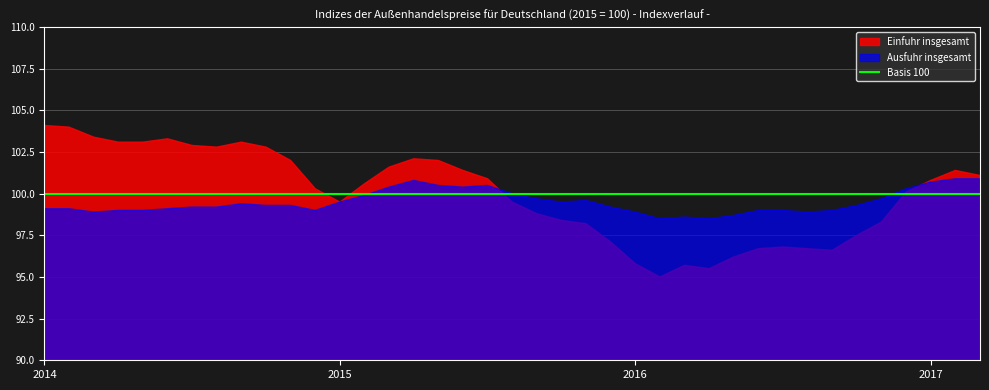

Reading left to right, transcribe all the data shown in this chart.

Einfuhr insgesamt: 2014-01=104.1	2014-02=104.0	2014-03=103.4	2014-04=103.1	2014-05=103.1	2014-06=103.3	2014-07=102.9	2014-08=102.8	2014-09=103.1	2014-10=102.8	2014-11=102.0	2014-12=100.3	2015-01=99.5	2015-02=100.6	2015-03=101.6	2015-04=102.1	2015-05=102.0	2015-06=101.4	2015-07=100.9	2015-08=99.5	2015-09=98.8	2015-10=98.4	2015-11=98.2	2015-12=97.1	2016-01=95.8	2016-02=95.0	2016-03=95.7	2016-04=95.5	2016-05=96.2	2016-06=96.7	2016-07=96.8	2016-08=96.7	2016-09=96.6	2016-10=97.5	2016-11=98.3	2016-12=100.1	2017-01=100.8	2017-02=101.4	2017-03=101.1
Ausfuhr insgesamt: 2014-01=99.1	2014-02=99.1	2014-03=98.9	2014-04=99.0	2014-05=99.0	2014-06=99.1	2014-07=99.2	2014-08=99.2	2014-09=99.4	2014-10=99.3	2014-11=99.3	2014-12=99.0	2015-01=99.5	2015-02=99.9	2015-03=100.4	2015-04=100.8	2015-05=100.5	2015-06=100.4	2015-07=100.5	2015-08=100.0	2015-09=99.7	2015-10=99.5	2015-11=99.6	2015-12=99.2	2016-01=98.9	2016-02=98.5	2016-03=98.6	2016-04=98.5	2016-05=98.7	2016-06=99.0	2016-07=99.0	2016-08=98.9	2016-09=99.0	2016-10=99.3	2016-11=99.7	2016-12=100.3	2017-01=100.7	2017-02=100.9	2017-03=100.9